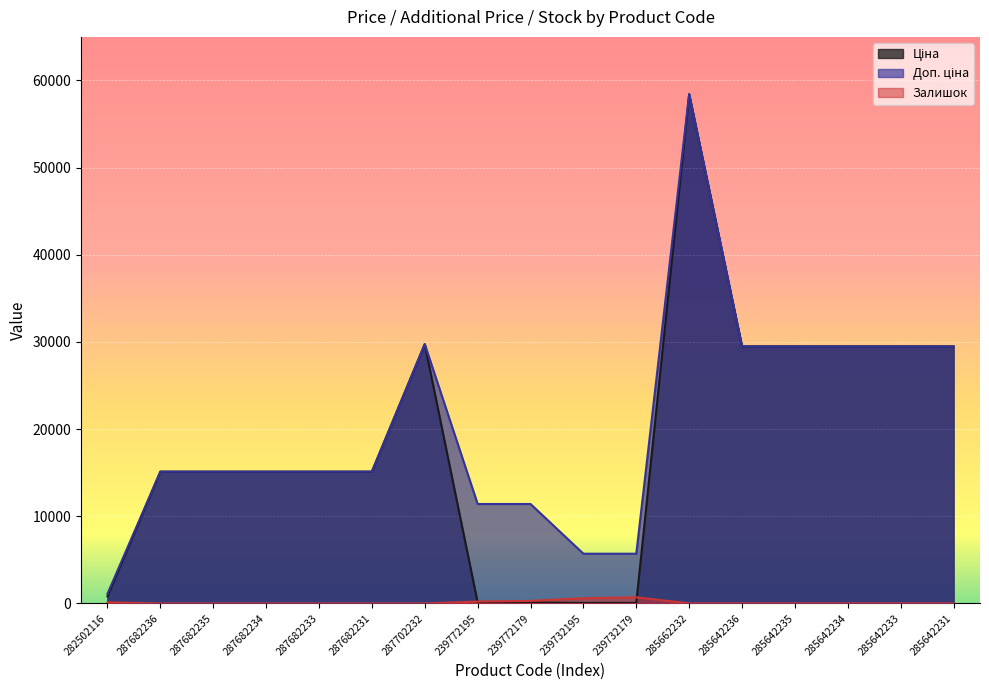

Is it true that Ціна equals 818.5 at 282502116?

True